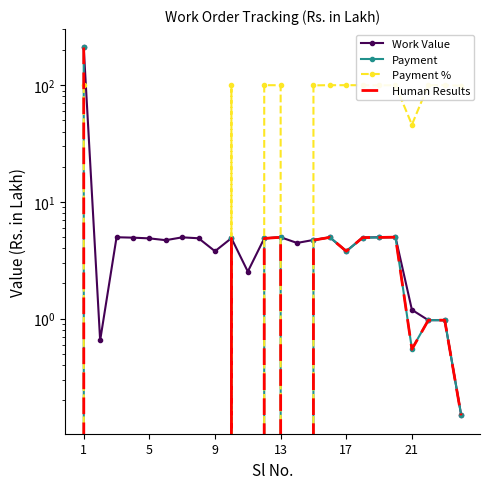

What is the sum of all Payment % values?

1343.7